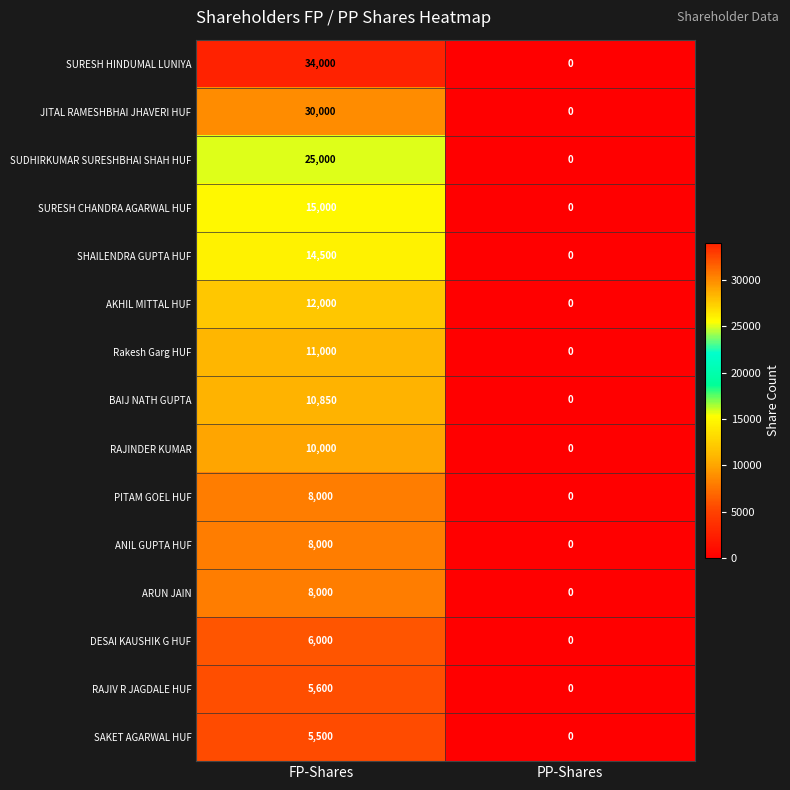

The PITAM GOEL HUF series shows 0 at PP-Shares. True or false?

True